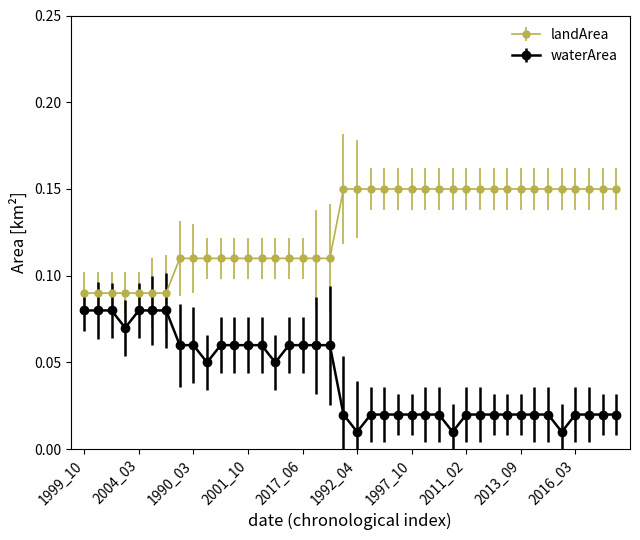

What is the sum of all waterArea values?

1.6